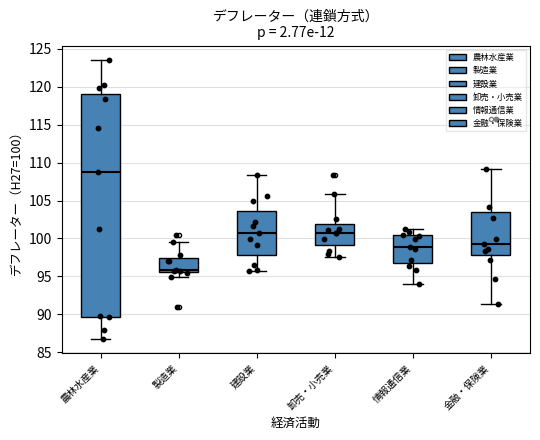

Where is the upper edge of the box for 建設業 on the y-axis? The values are not printed on the chart, so give them approximately, as read against the axis.

103.5